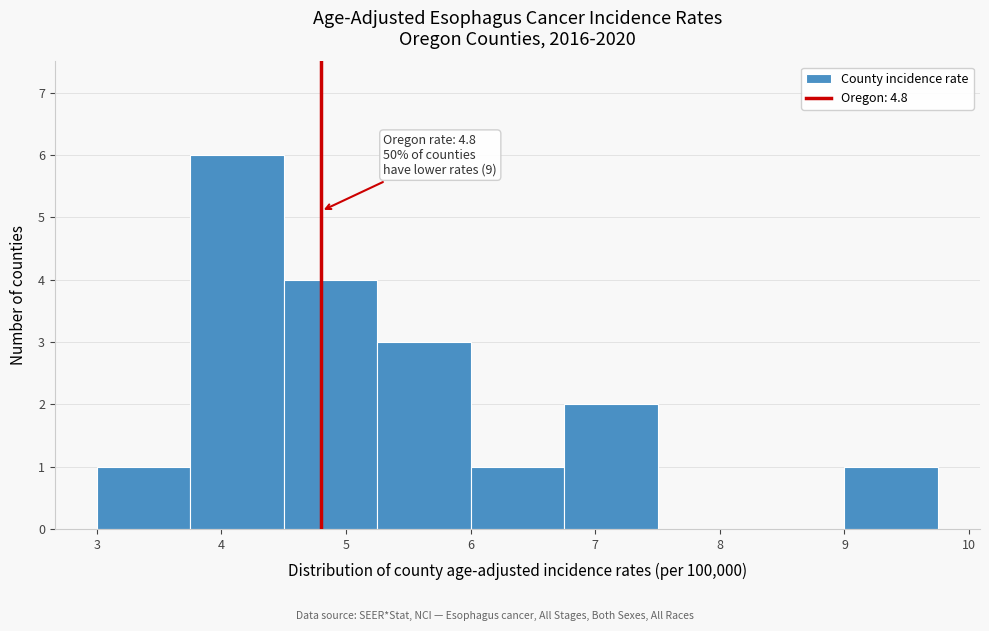

Over which range of the x-axis is the bar tallest?

3.75 to 4.50